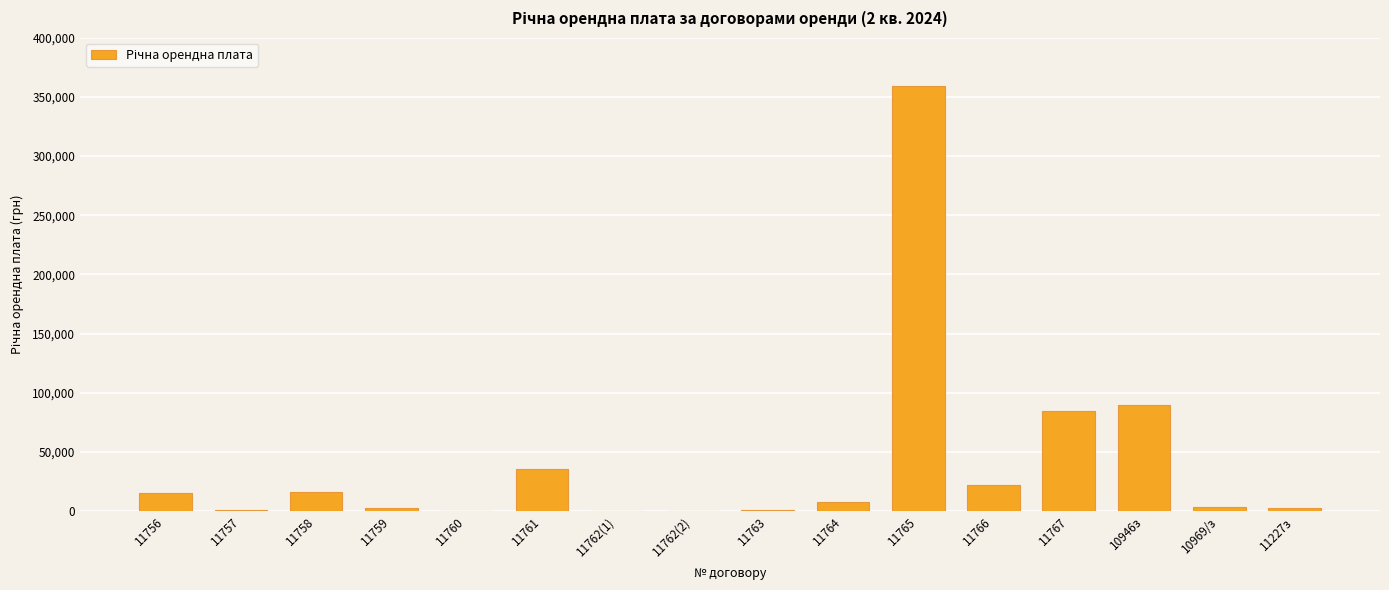

Where is the data nearest to the value 179795?

10946з